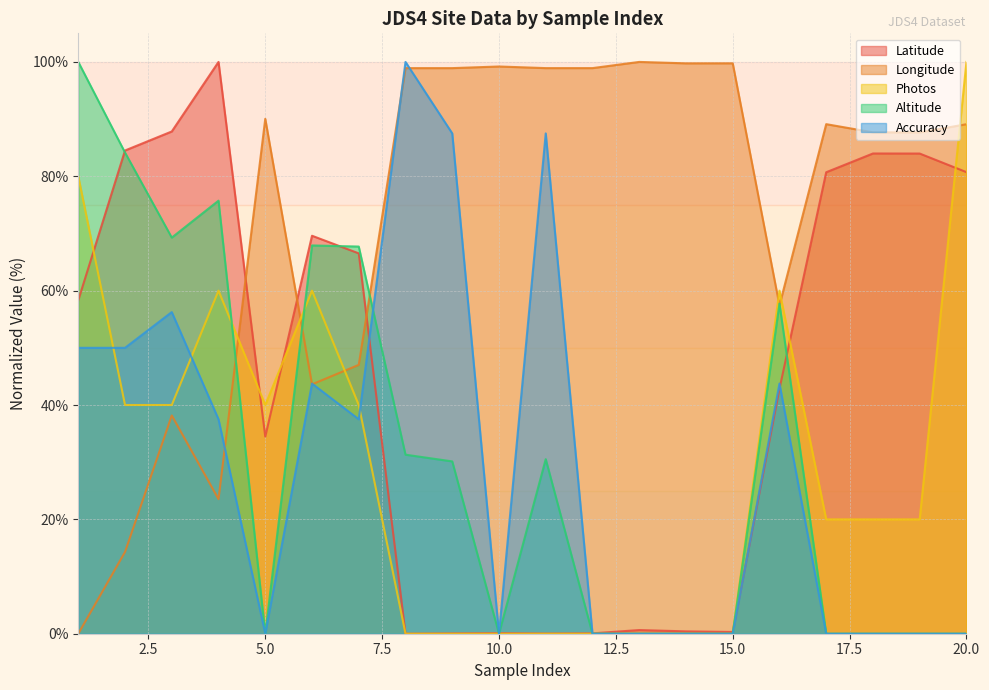

What are all the series names shown in the legend?

Latitude, Longitude, Photos, Altitude, Accuracy